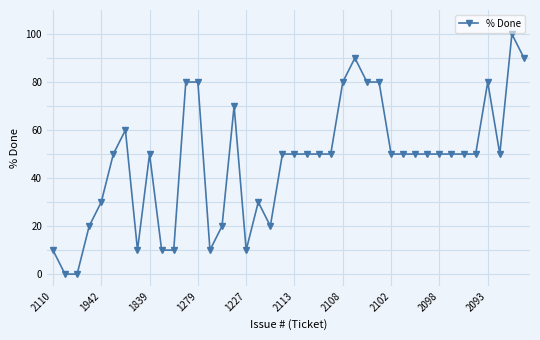

What is the difference between the maximum and minimum values?

100